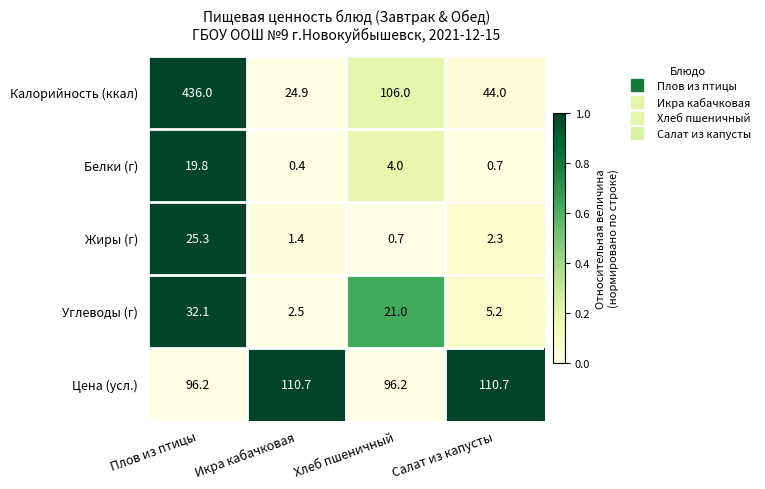

Is it true that Цена (усл.) equals 156.5 at Икра кабачковая?

False